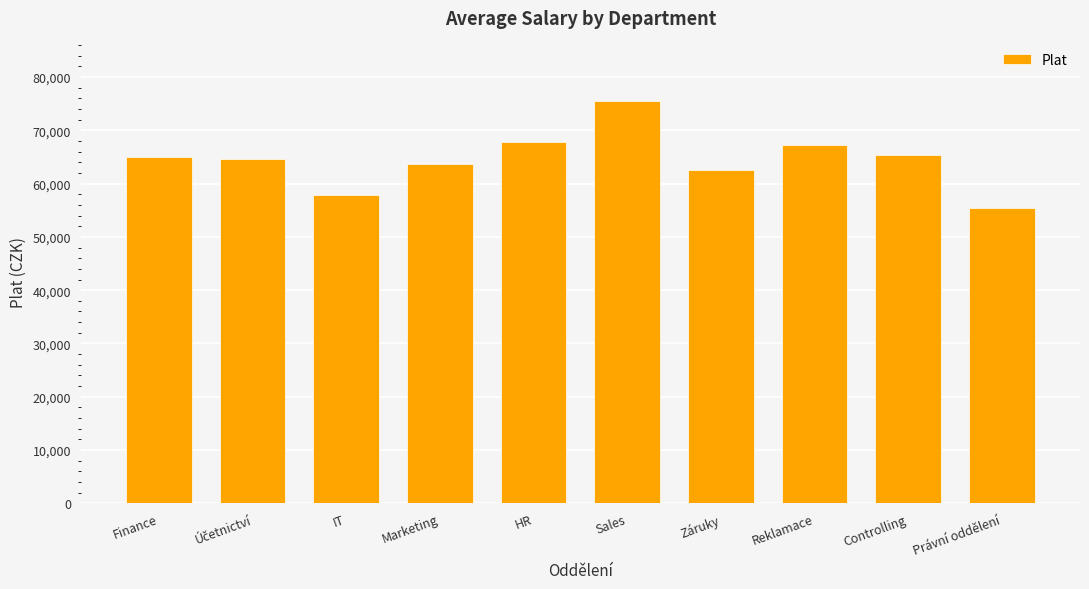

Which has a higher value, Záruky or Právní oddělení?

Záruky